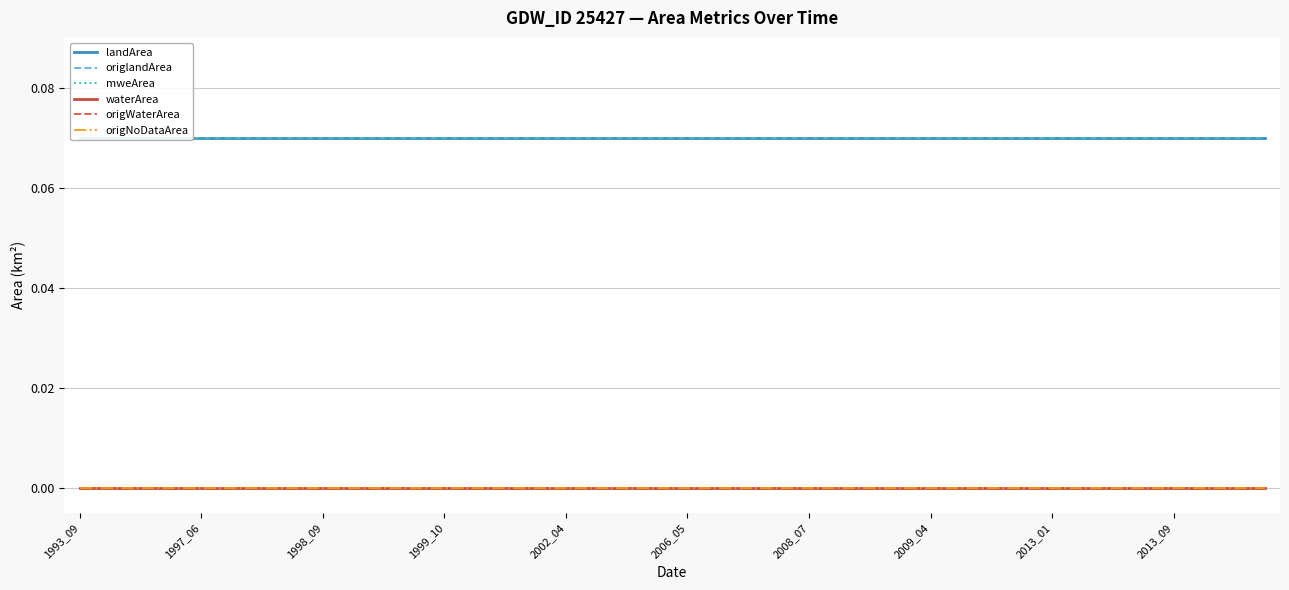

Is the value of origlandArea at 30 greater than the value of origWaterArea at 2008_07?

Yes